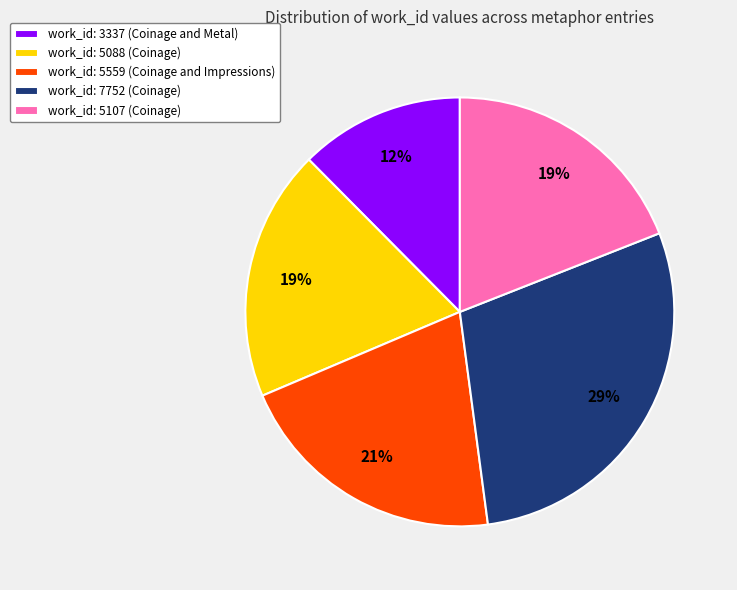

Which has a higher value, work_id: 7752 (Coinage) or work_id: 5088 (Coinage)?

work_id: 7752 (Coinage)